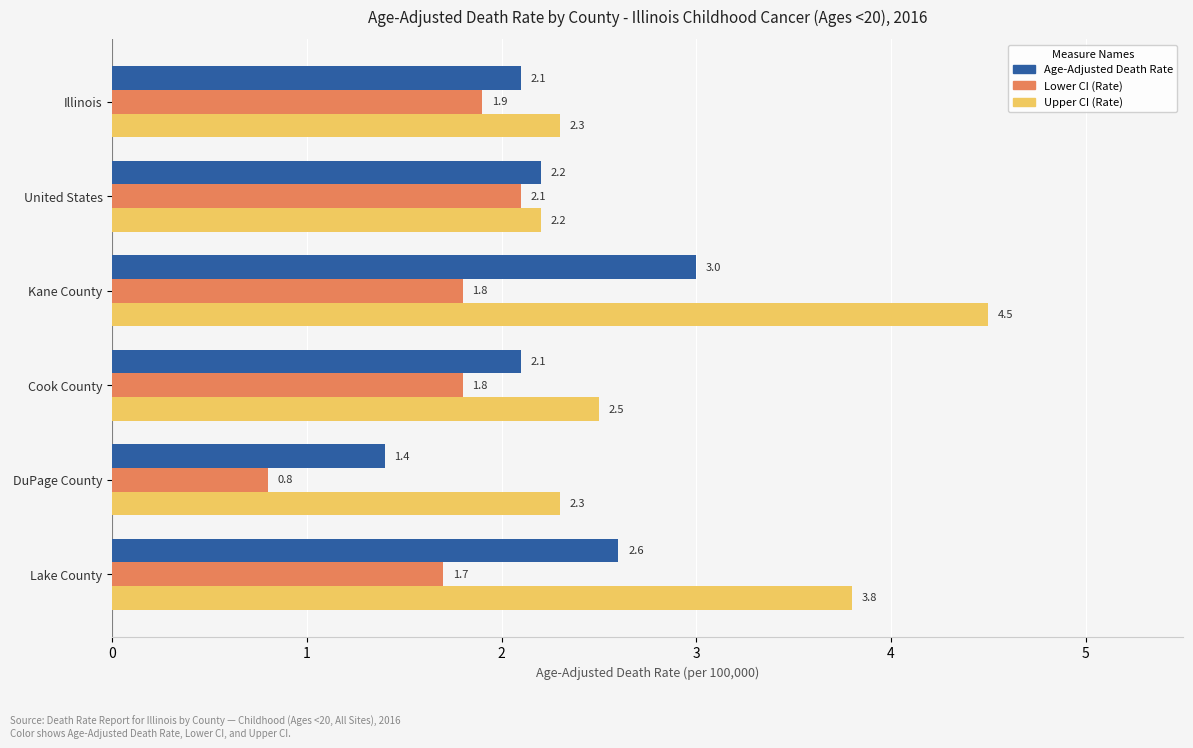

What is the average value of the Age-Adjusted Death Rate series?

2.2